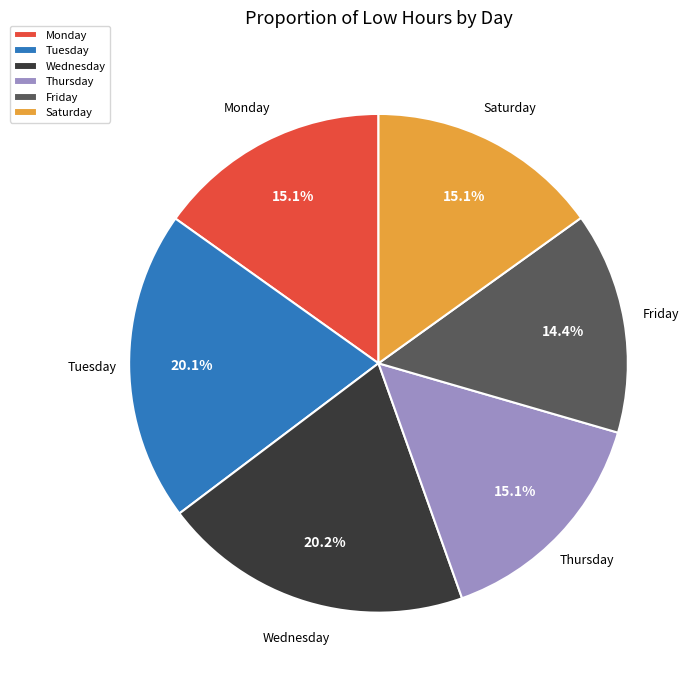

How much of the chart is everything except Tuesday?

79.9%